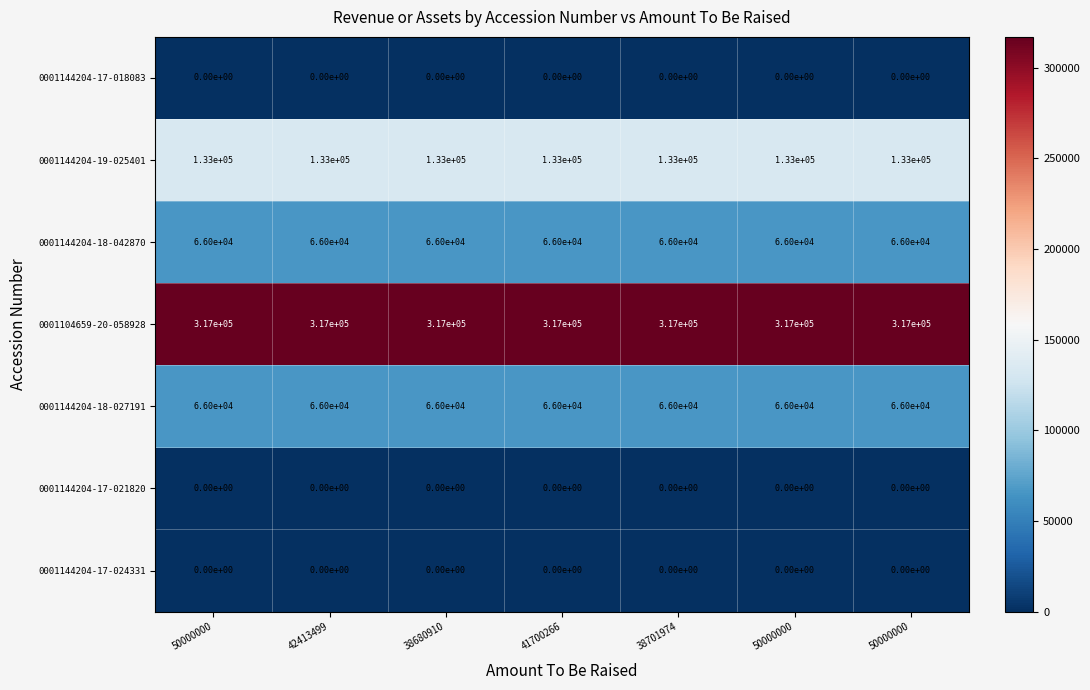

At how many categories does at least one series exceed 218107?

7